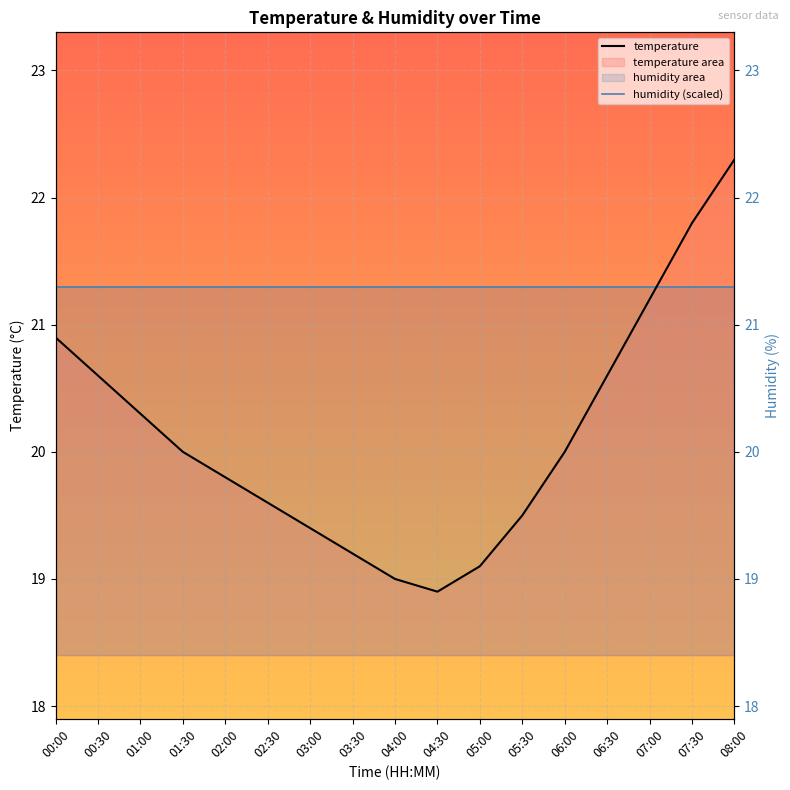

Where is temperature nearest to the value 20?

01:30